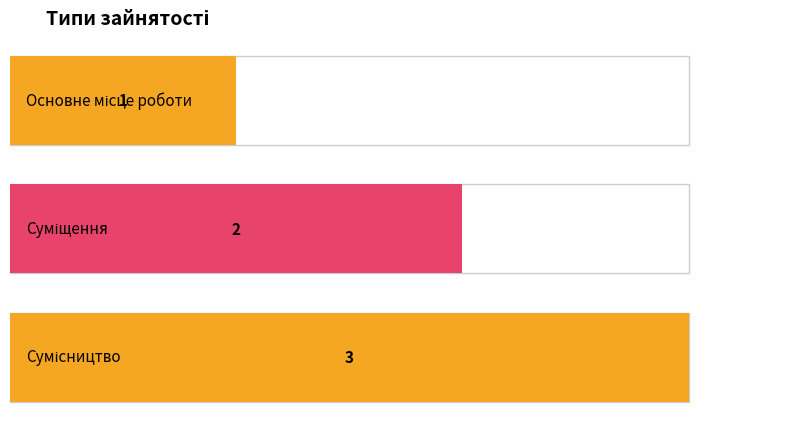

Count the number of values greater than 2.

1